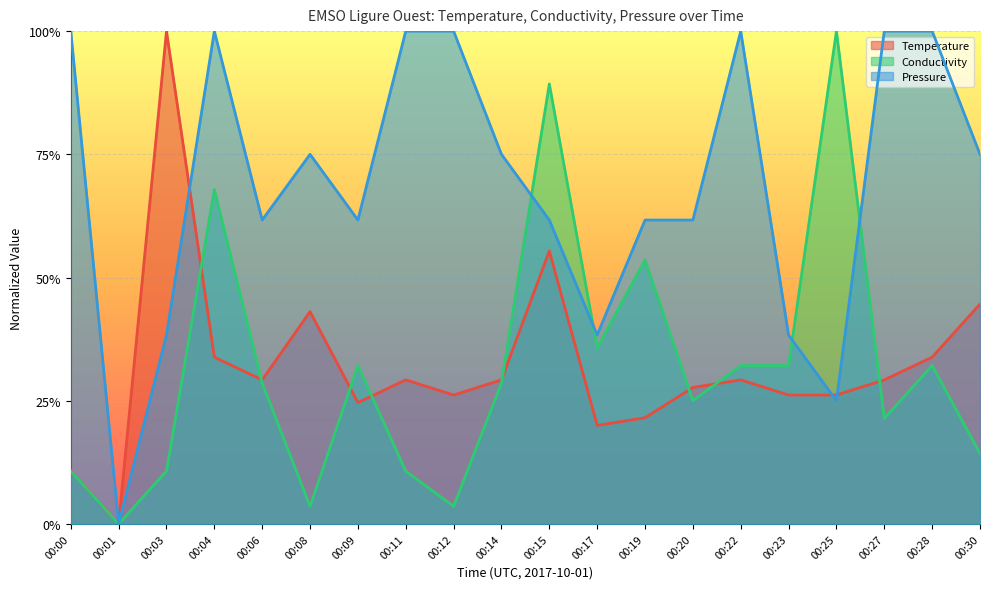

True or false: Temperature and Conductivity cross at least once.

True